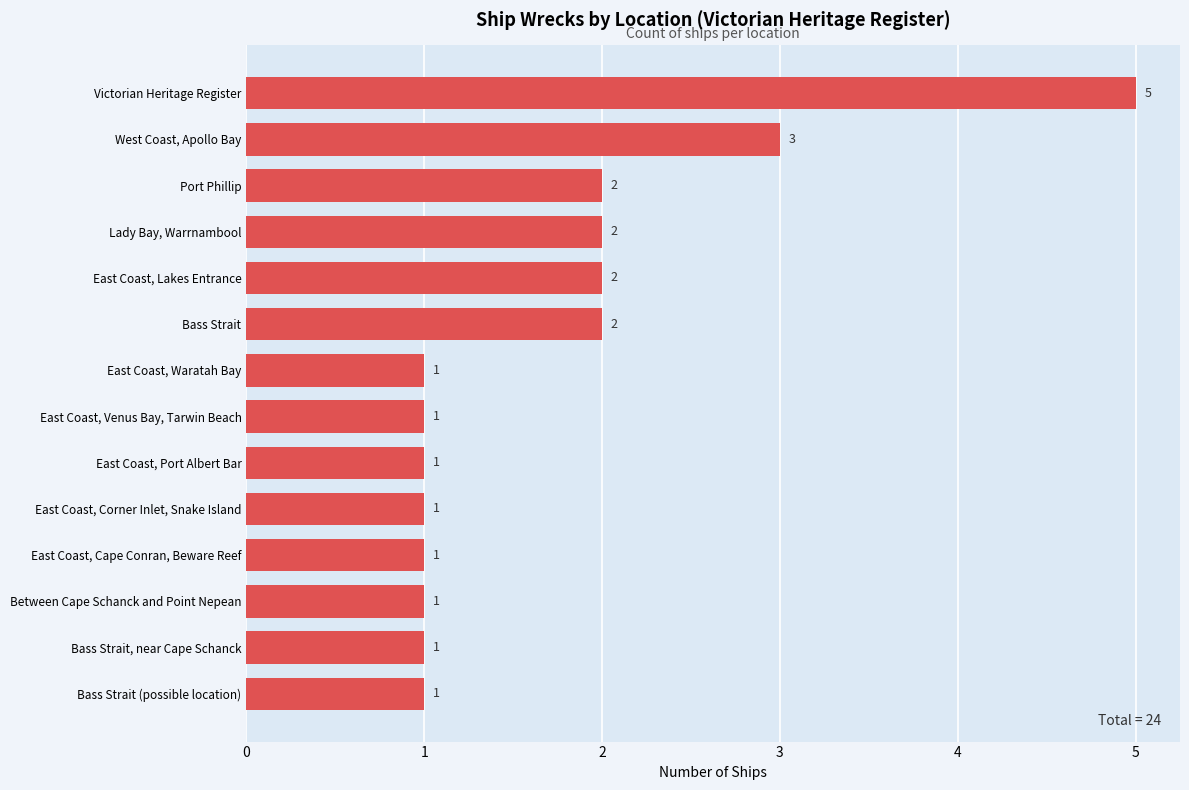

Count the values in the range 1 to 2.

12